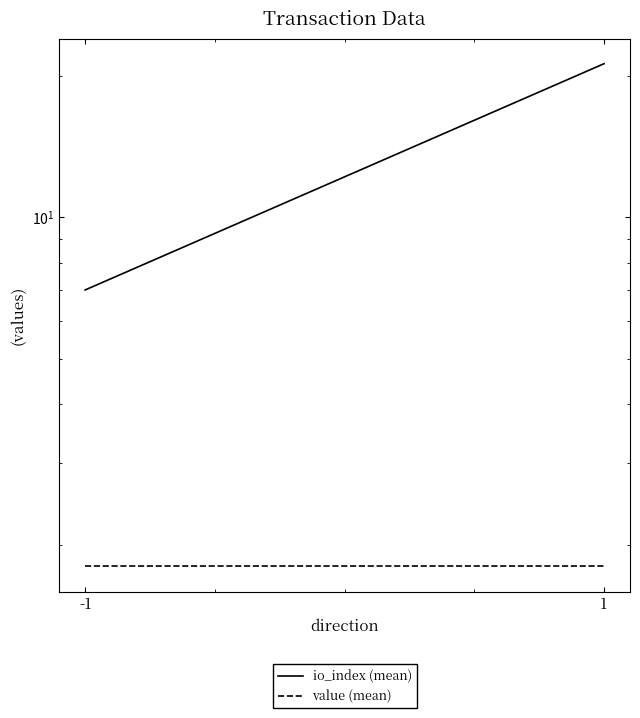

Between -1 and 1, which series saw the biggest shift?

io_index (mean)